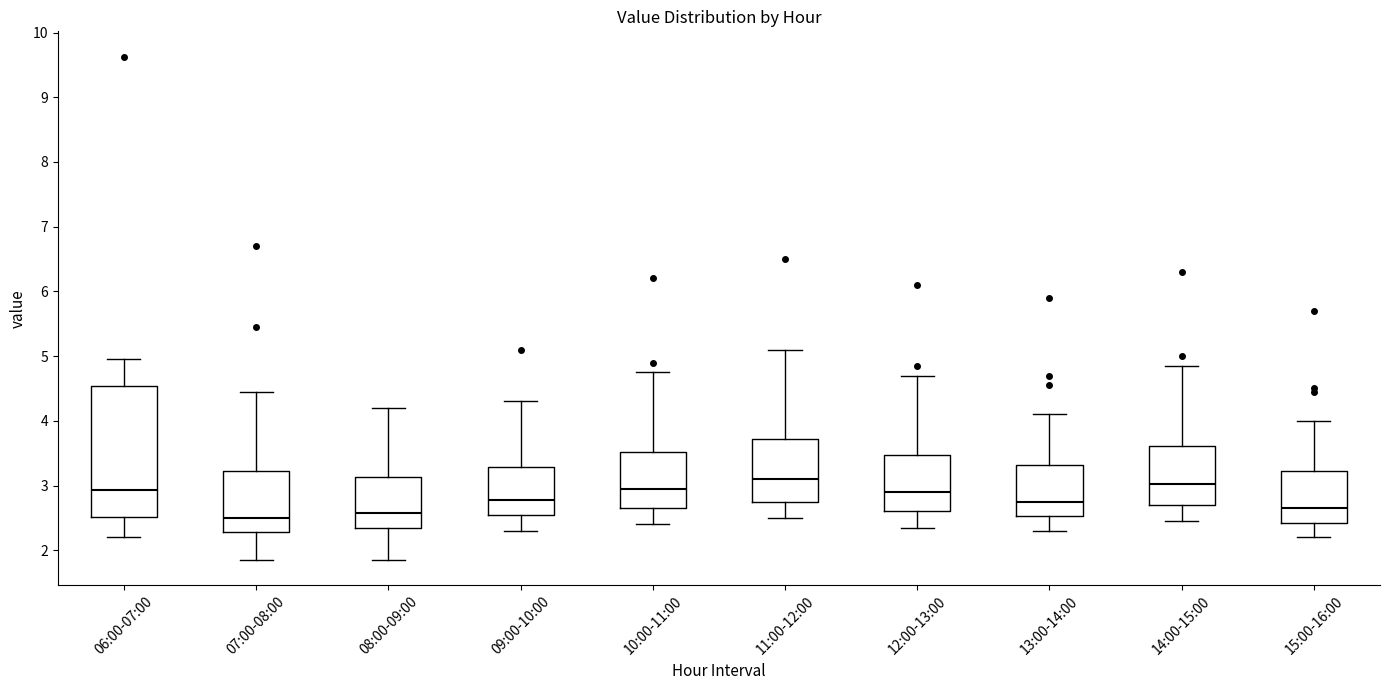

Reading left to right, read every box against the y-axis: the position of its median line, the range the box covers, and the ends of its whiskers. The values are not printed on the chart, so give them approximately, as read against the axis.

06:00-07:00: median 2.9, box 2.5 to 4.5, whiskers 2.2 to 5.0
07:00-08:00: median 2.5, box 2.3 to 3.2, whiskers 1.9 to 4.5
08:00-09:00: median 2.6, box 2.3 to 3.1, whiskers 1.9 to 4.2
09:00-10:00: median 2.8, box 2.5 to 3.3, whiskers 2.3 to 4.3
10:00-11:00: median 3.0, box 2.7 to 3.5, whiskers 2.4 to 4.8
11:00-12:00: median 3.1, box 2.8 to 3.7, whiskers 2.5 to 5.1
12:00-13:00: median 2.9, box 2.6 to 3.5, whiskers 2.4 to 4.7
13:00-14:00: median 2.8, box 2.5 to 3.3, whiskers 2.3 to 4.1
14:00-15:00: median 3.0, box 2.7 to 3.6, whiskers 2.5 to 4.9
15:00-16:00: median 2.7, box 2.4 to 3.2, whiskers 2.2 to 4.0